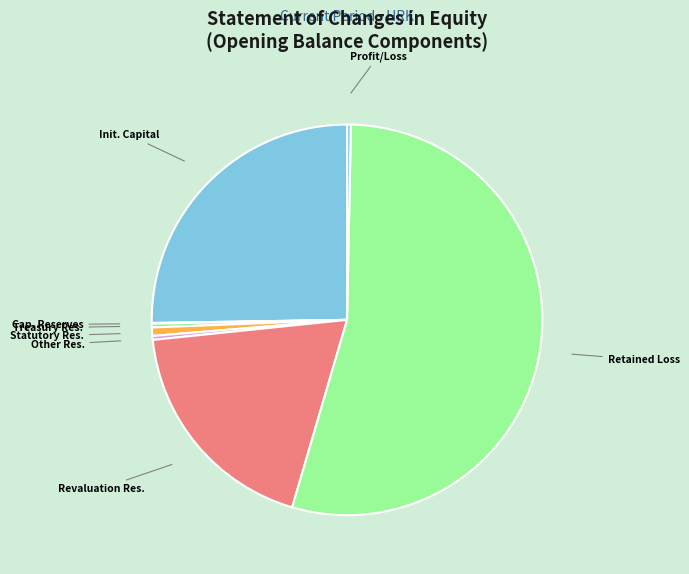

Approximately how many times larger is the value at Retained Loss compared to Init. Capital?

2.1